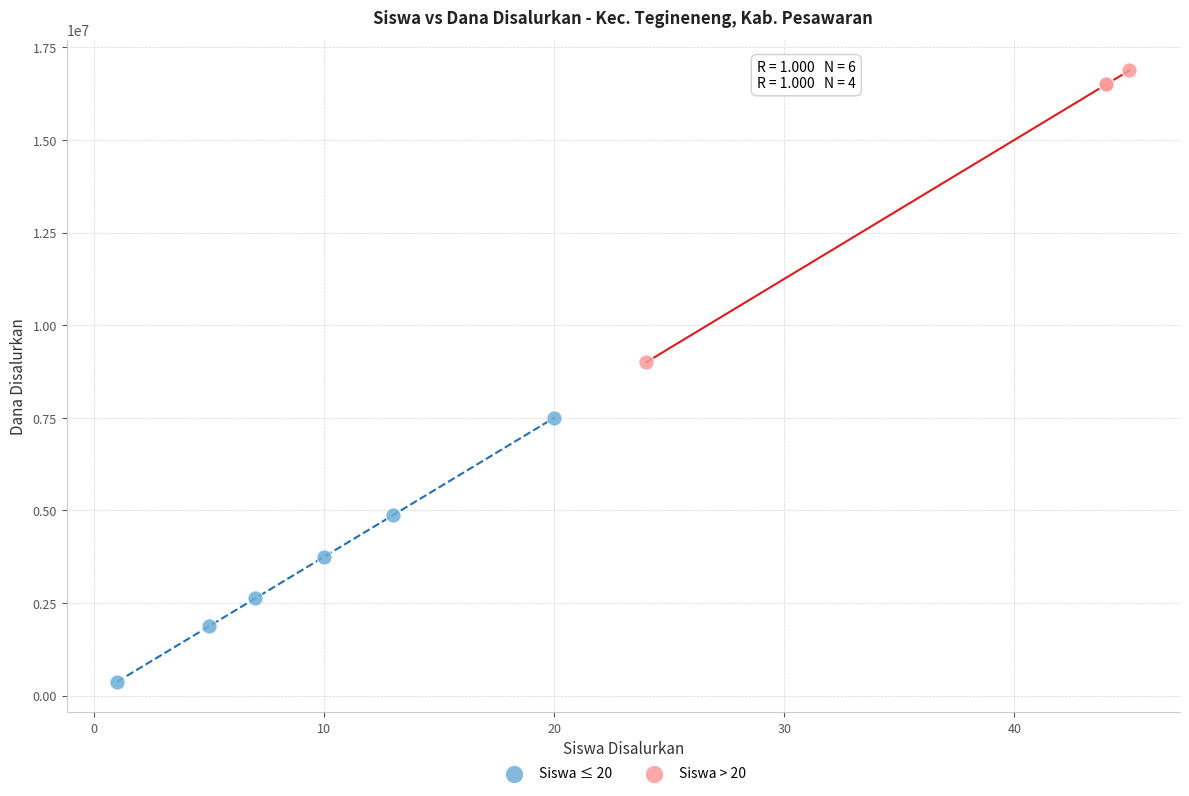

Which series contains the lowest Y value?

Siswa ≤ 20